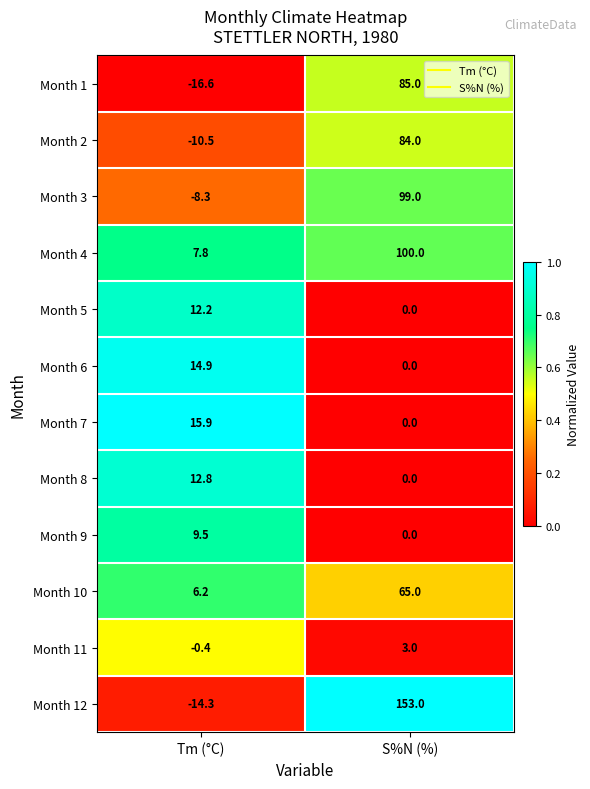

Reading left to right, list all the values displayed in this chart.

Month 1: Tm (°C)=-16.6	S%N (%)=85.0
Month 2: Tm (°C)=-10.5	S%N (%)=84.0
Month 3: Tm (°C)=-8.3	S%N (%)=99.0
Month 4: Tm (°C)=7.8	S%N (%)=100.0
Month 5: Tm (°C)=12.2	S%N (%)=0.0
Month 6: Tm (°C)=14.9	S%N (%)=0.0
Month 7: Tm (°C)=15.9	S%N (%)=0.0
Month 8: Tm (°C)=12.8	S%N (%)=0.0
Month 9: Tm (°C)=9.5	S%N (%)=0.0
Month 10: Tm (°C)=6.2	S%N (%)=65.0
Month 11: Tm (°C)=-0.4	S%N (%)=3.0
Month 12: Tm (°C)=-14.3	S%N (%)=153.0